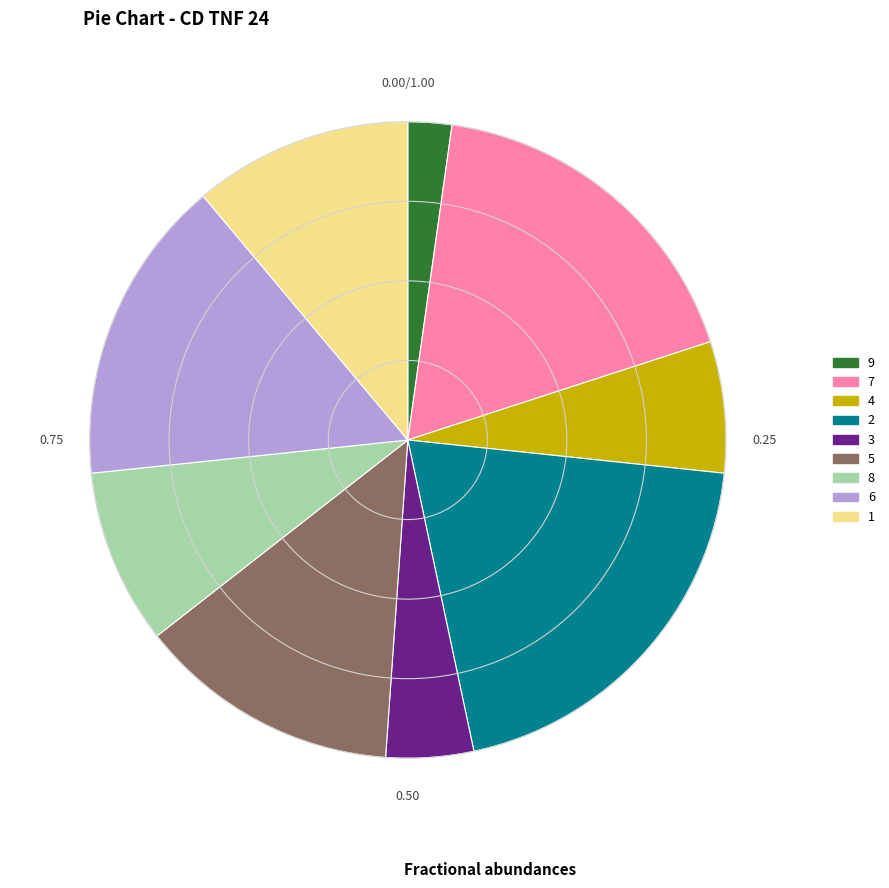

Is there a majority slice in this chart?

No